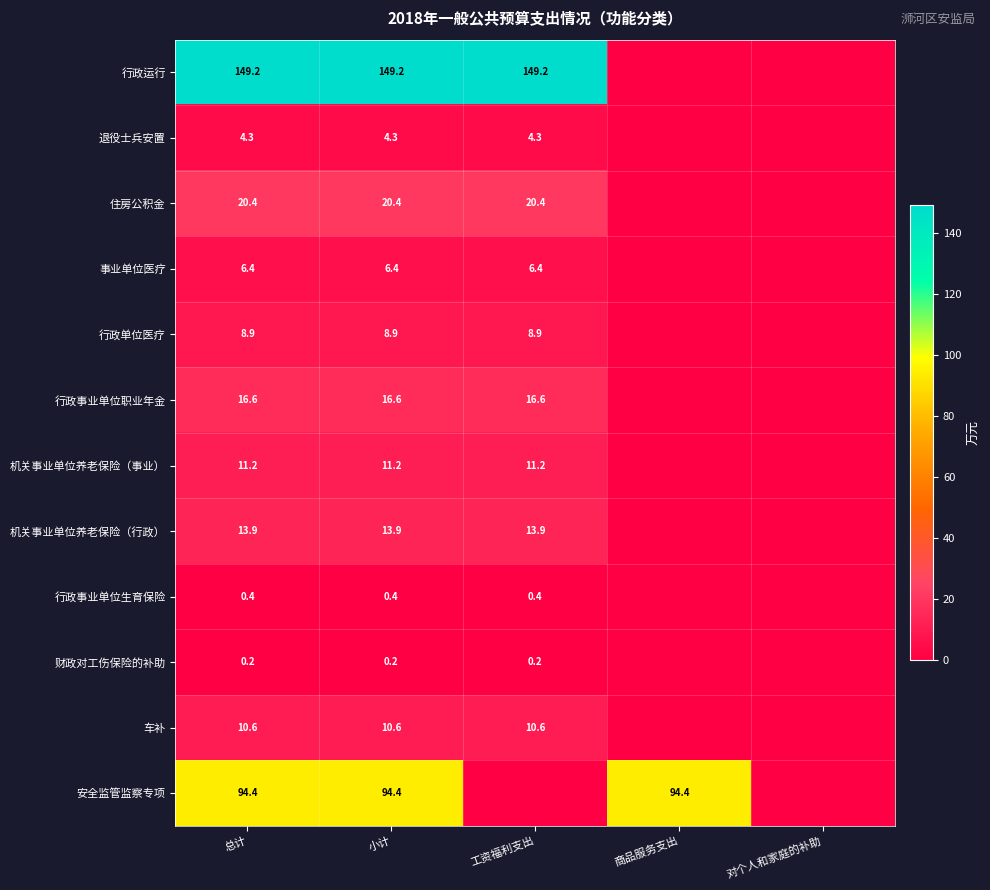

What is the spread (max minus min) of values at 总计?

149.0